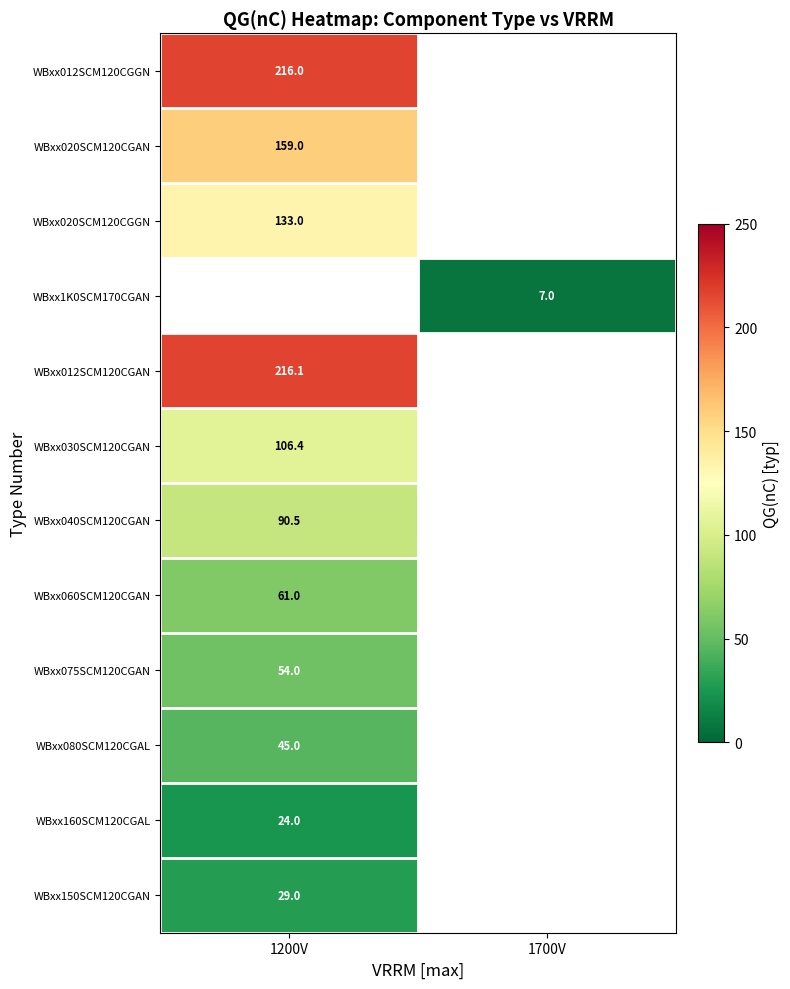

The WBxx040SCM120CGAN series shows 58.9 at 1200V. True or false?

False